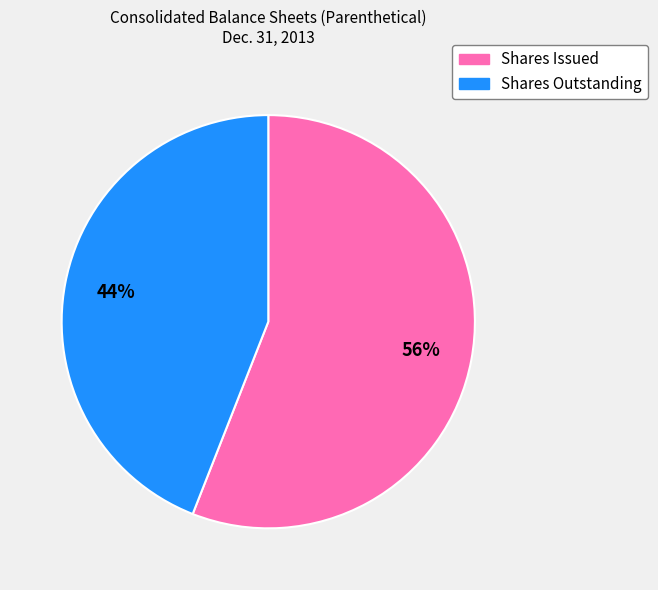

To the nearest percent, what is the average slice percentage?

50%